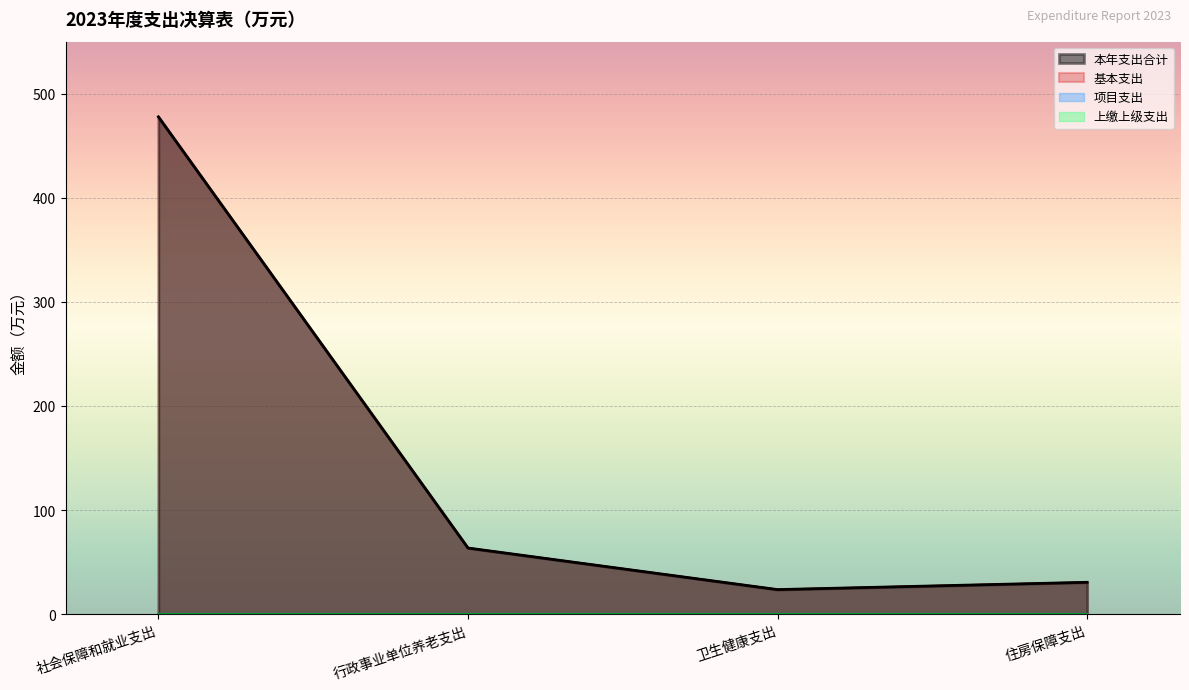

Does the chart display data point markers on the line(s)?

No